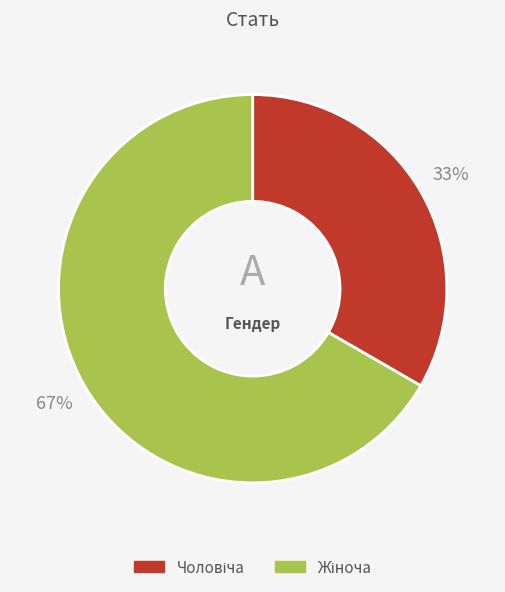

To the nearest percent, what is the average slice percentage?

50%